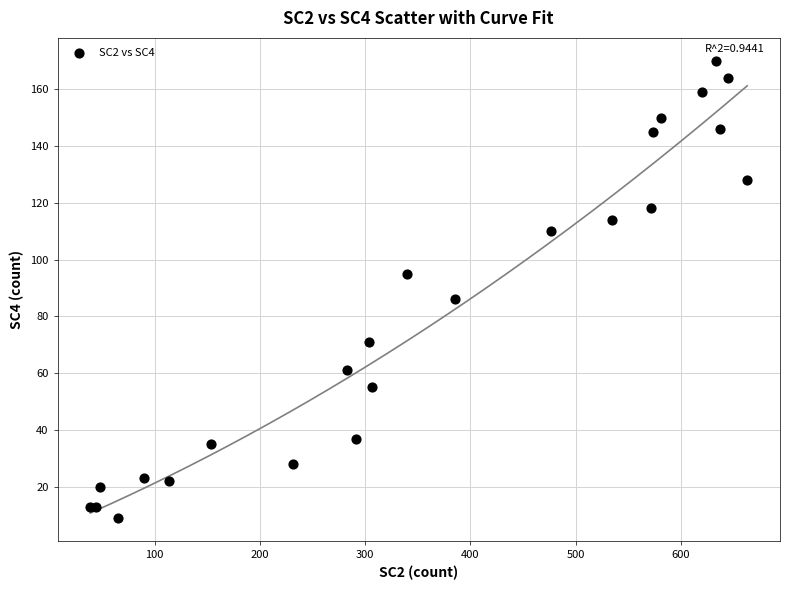

What Y value in the scatter plot is closest to 89?

86